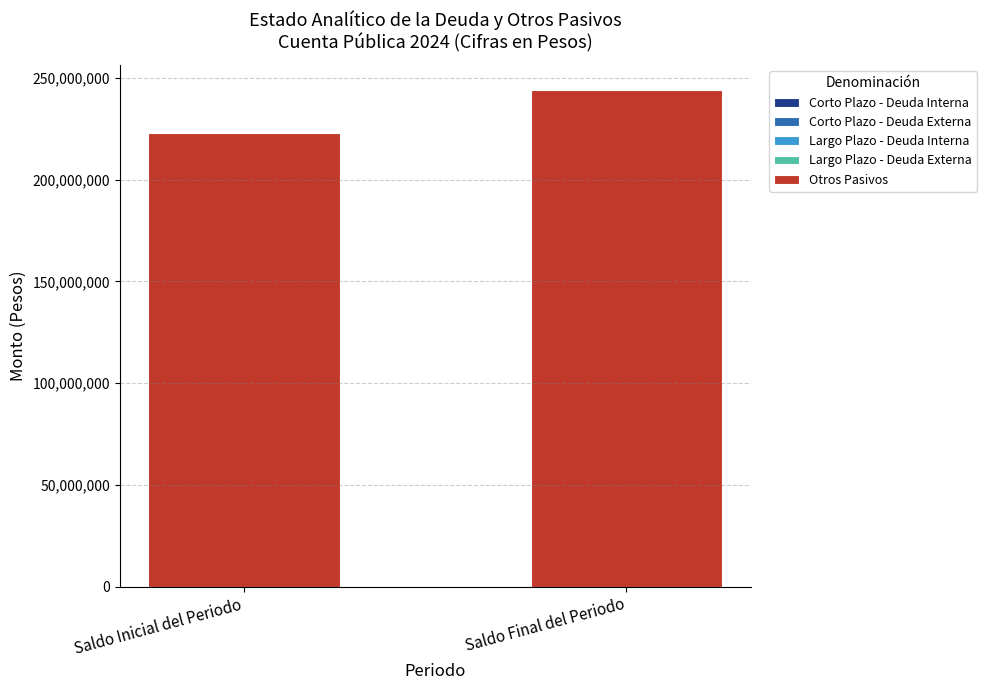

Reading right to left, what are all the values shown in this chart?

244157864	222942117